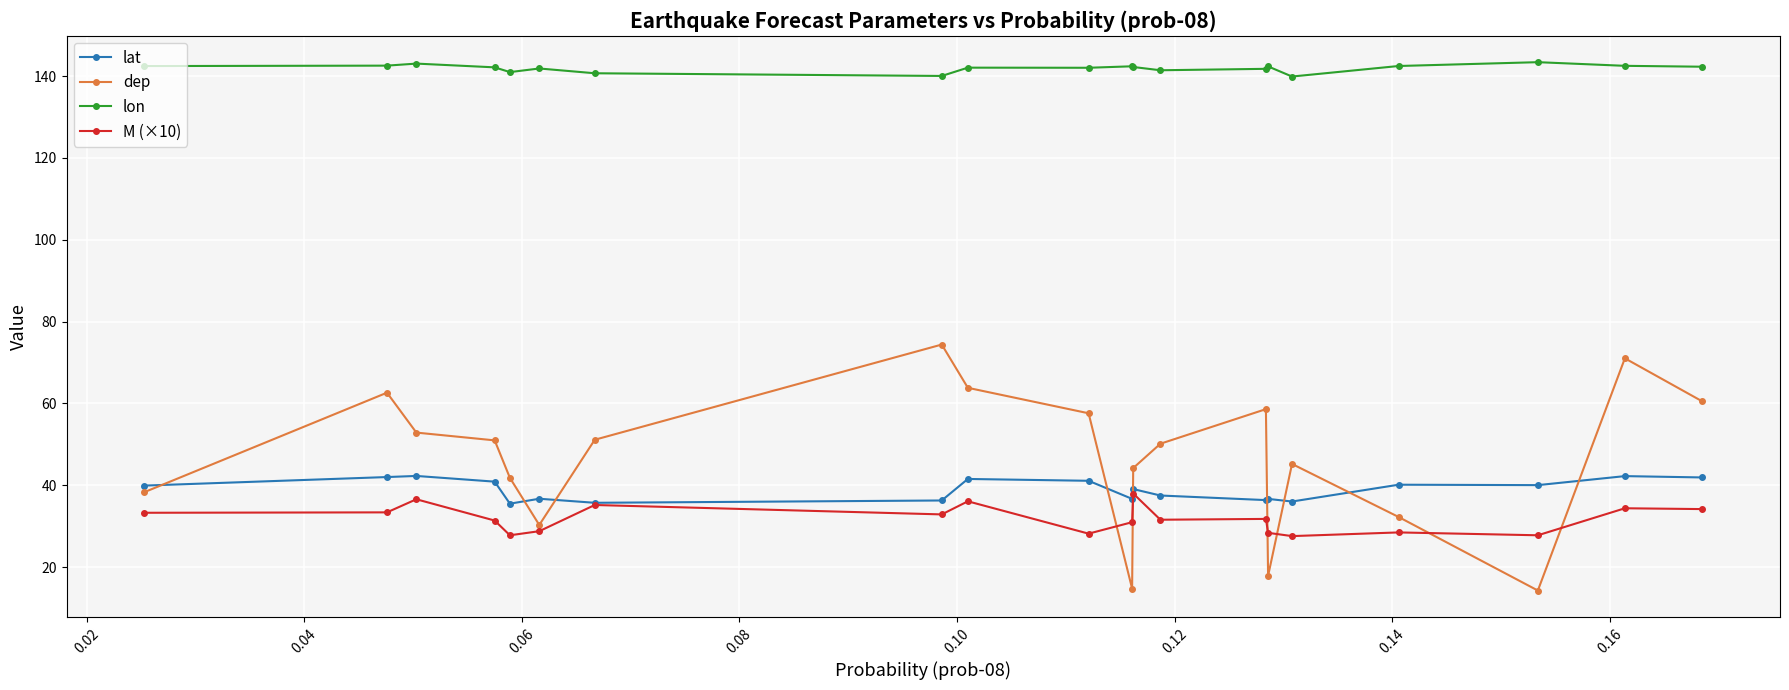

True or false: lon and M (×10) cross at least once.

False